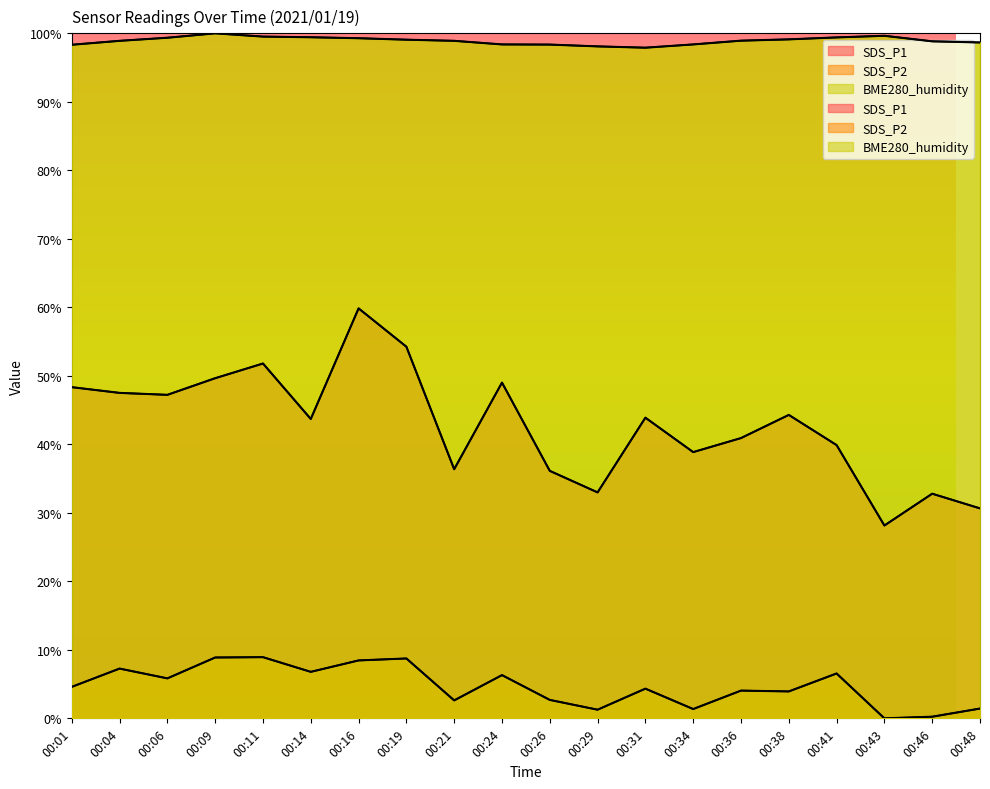

Between 00:21 and 00:24, which series saw the biggest shift?

SDS_P1